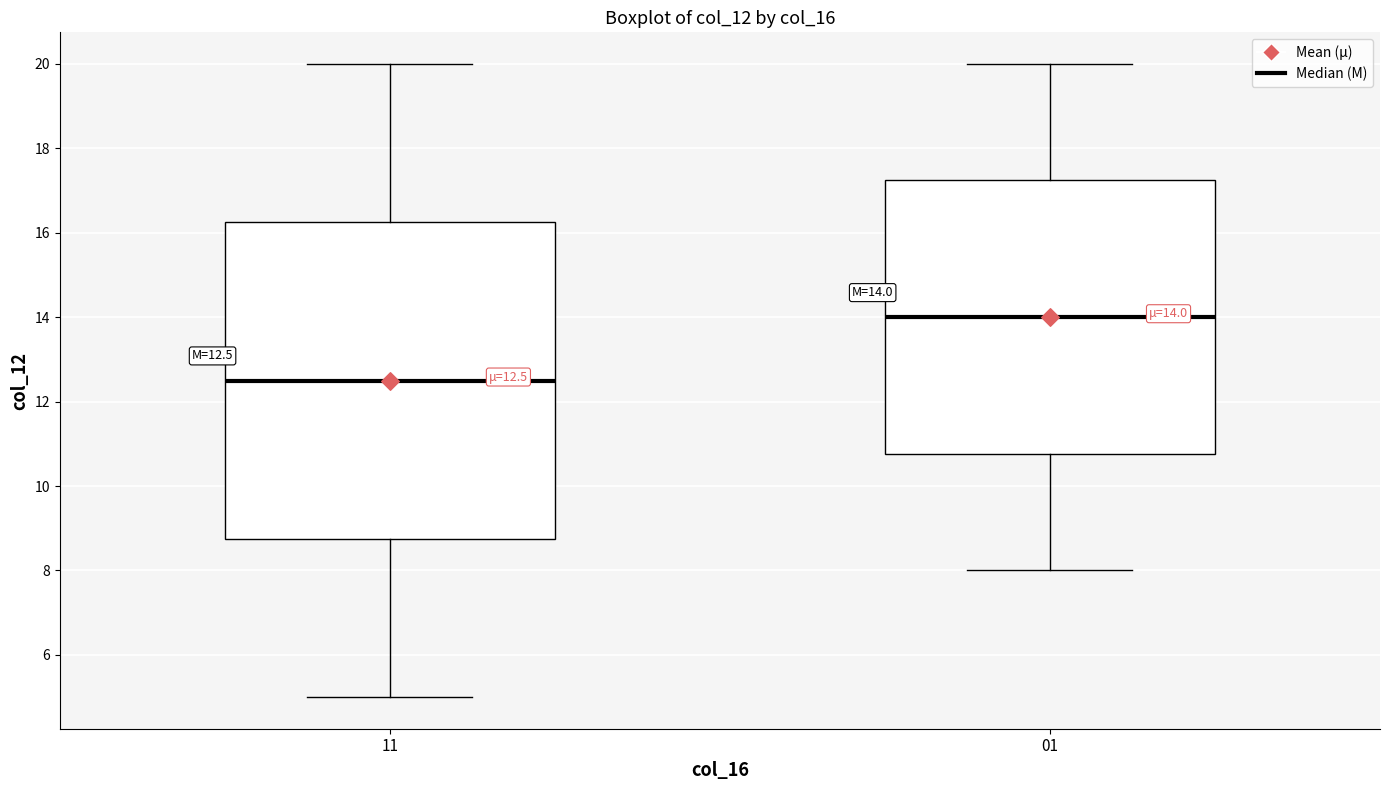

Which box is the tallest, from its lower edge to its upper edge?

11